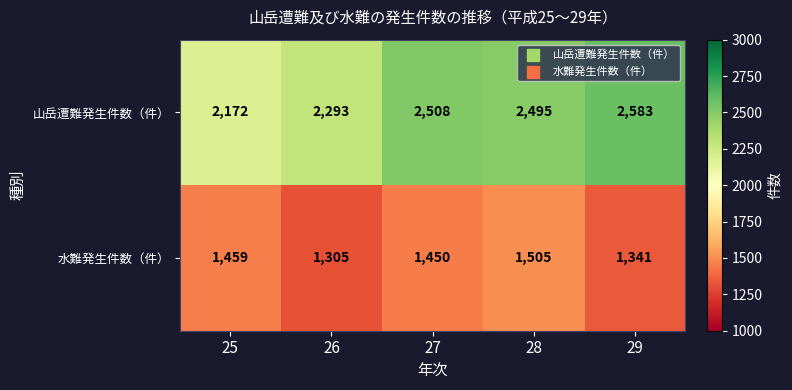

At which label is 水難発生件数（件） closest to 1405?

27